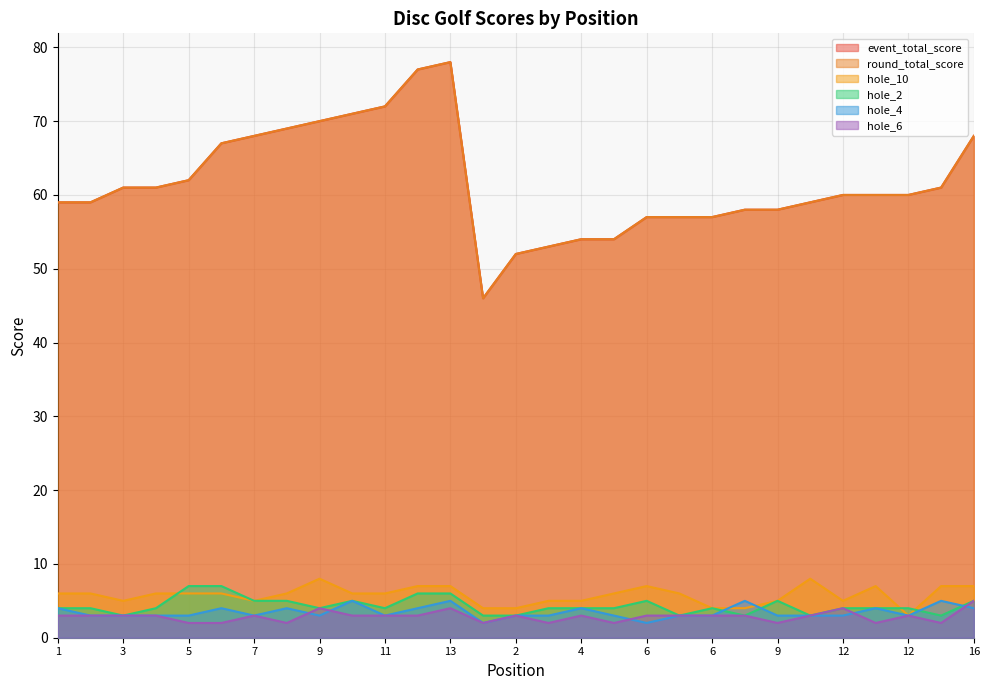

What is the label of the 23rd point from the left?

9